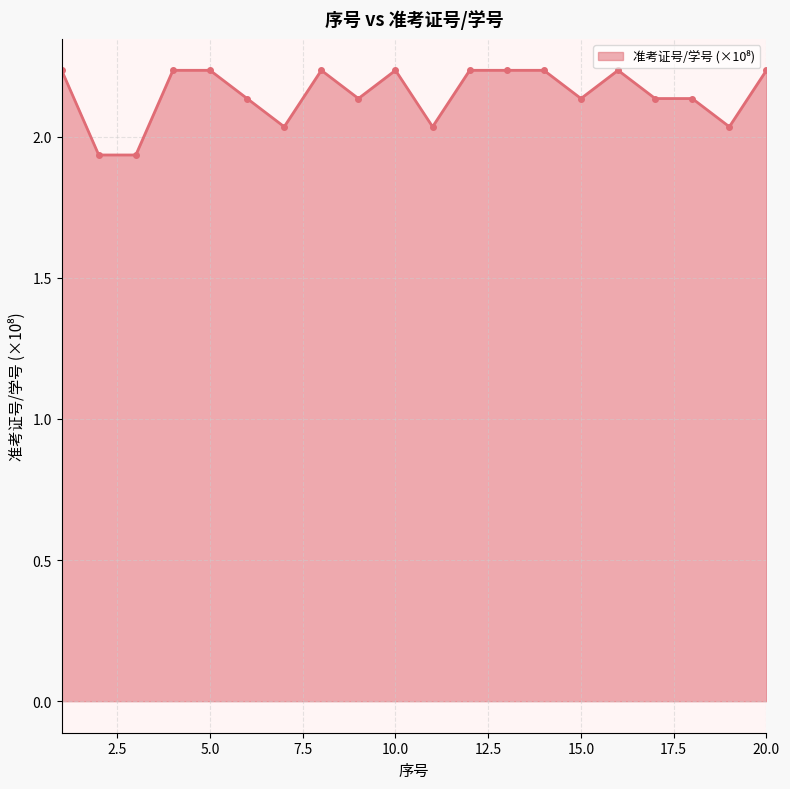

What is the sum of all values?

43.0